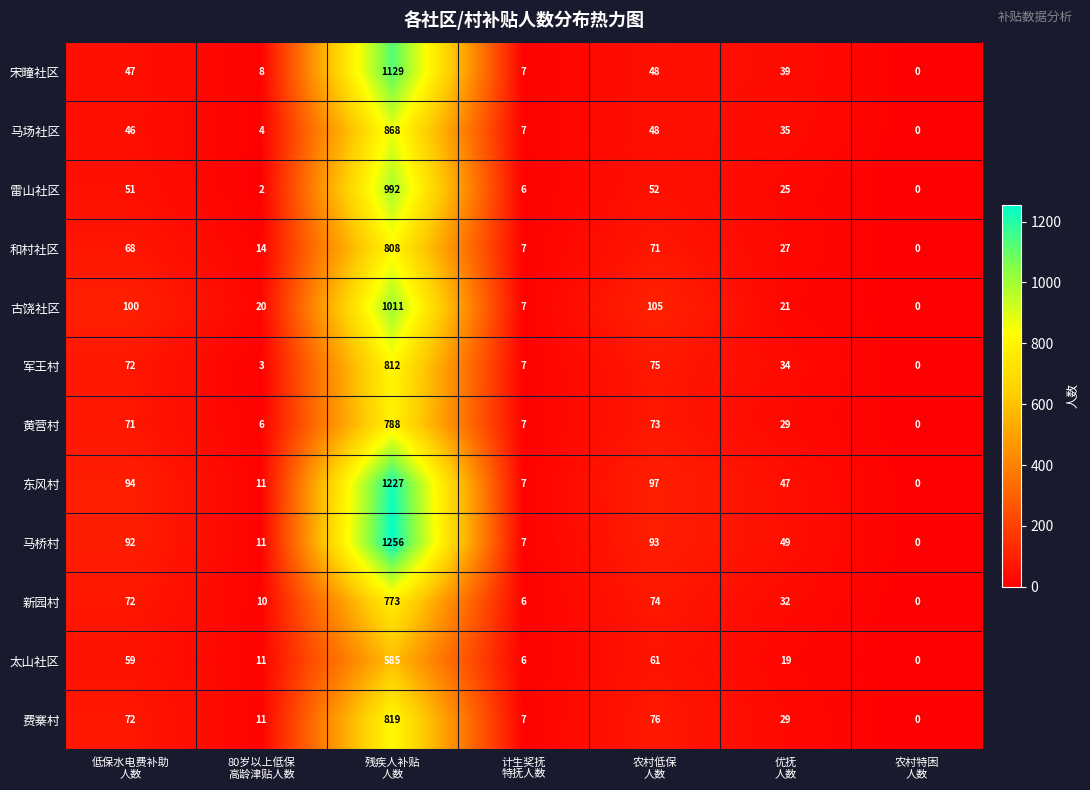

How many positive values does the 太山社区 series have?

6